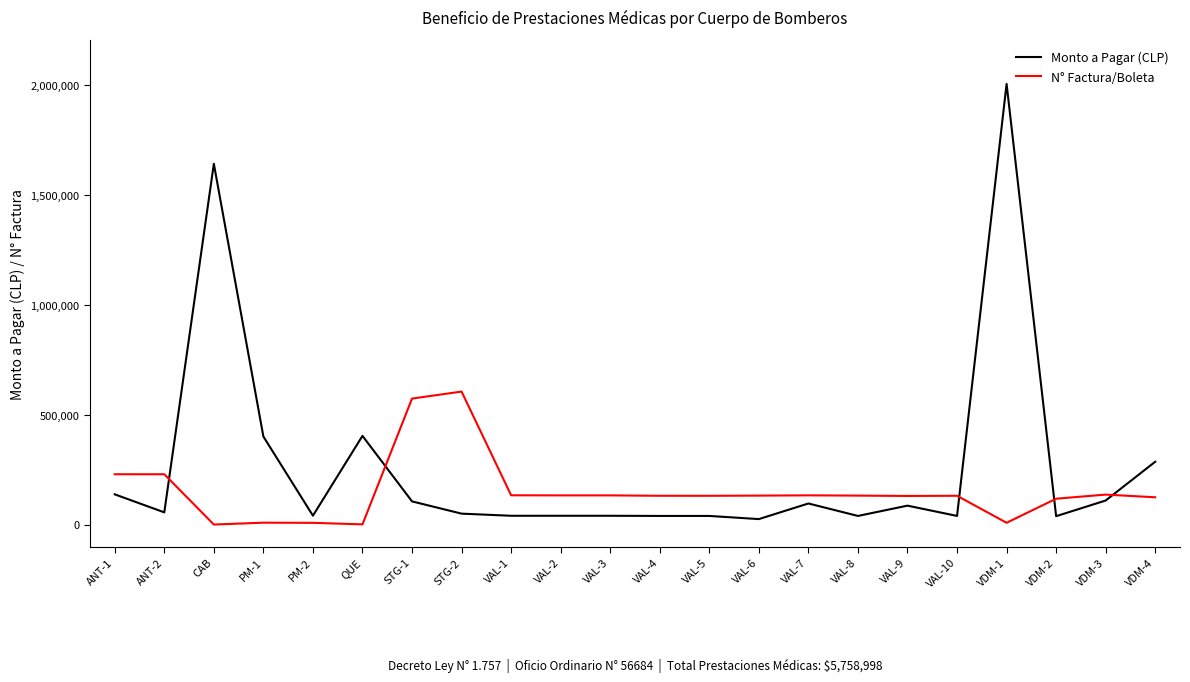

What is the difference between the second highest and minimum values in the N° Factura/Boleta series?

573347